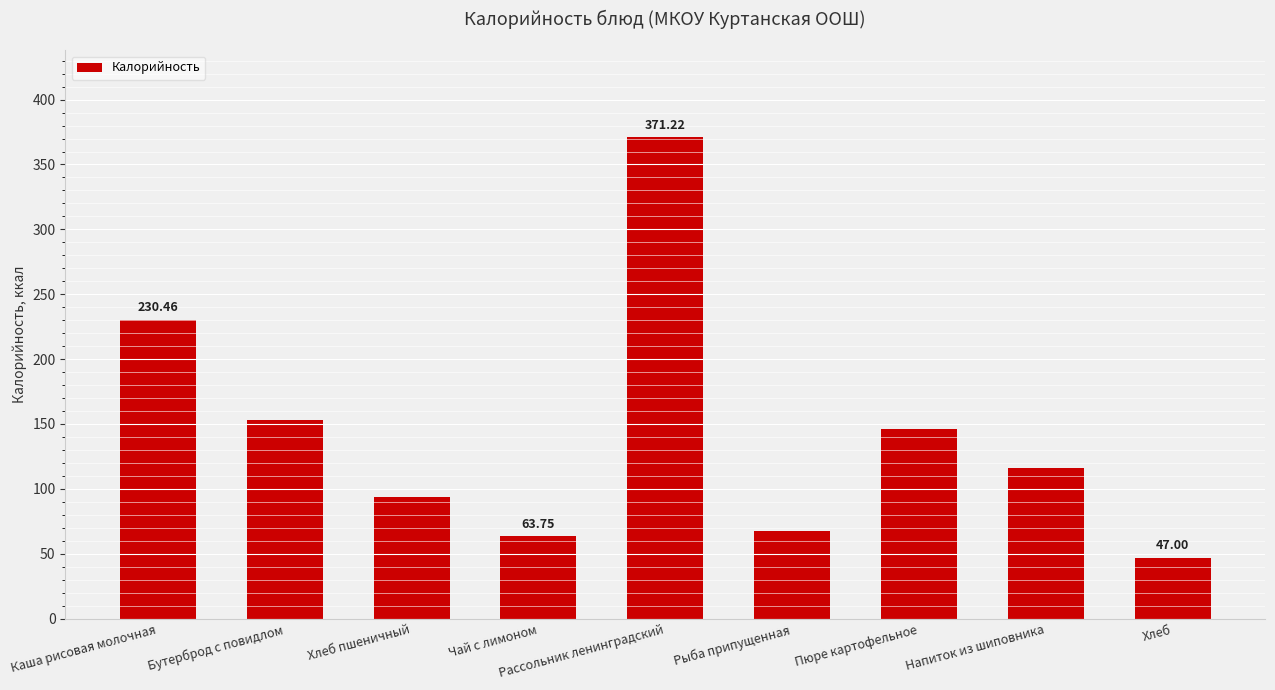

What is the average value?

143.2